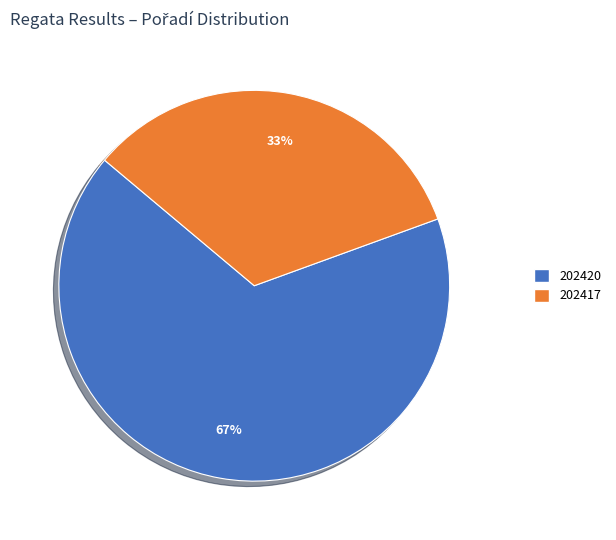

Is it true that 202417 is 33% of the pie?

True